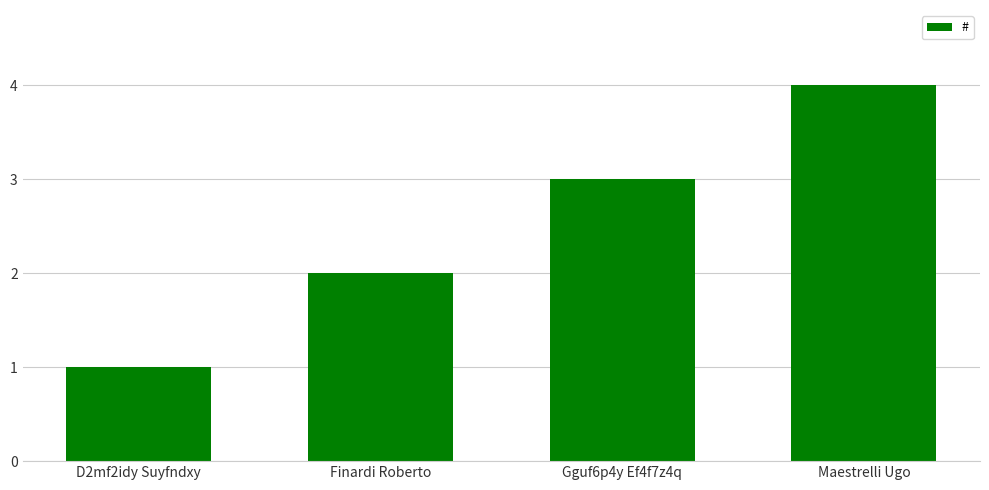

Are the bars horizontal?

No